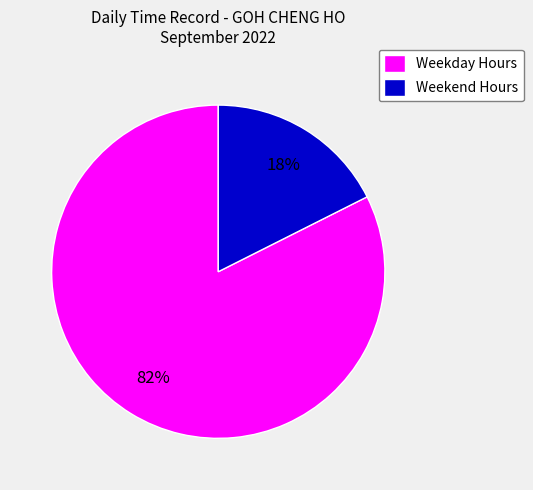

Is there a majority slice in this chart?

Yes